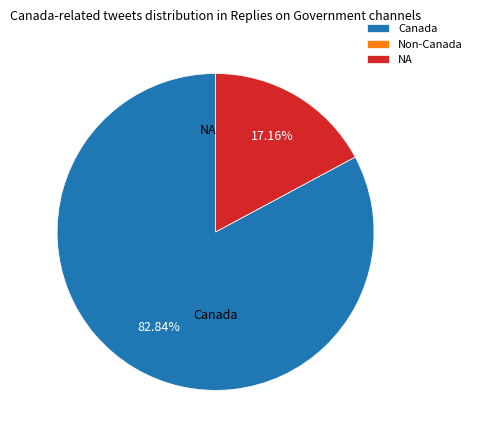

Which category has the biggest portion of the pie?

Canada